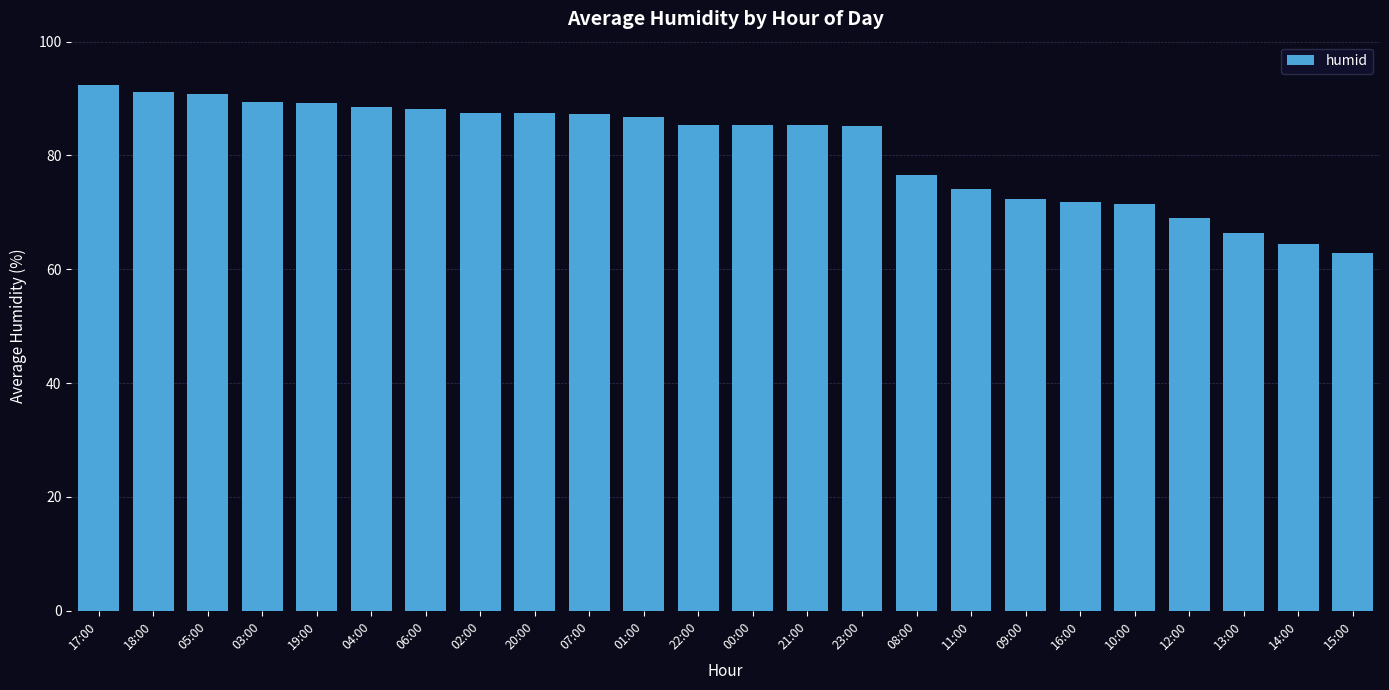

The value at 10:00 is 113.9. True or false?

False